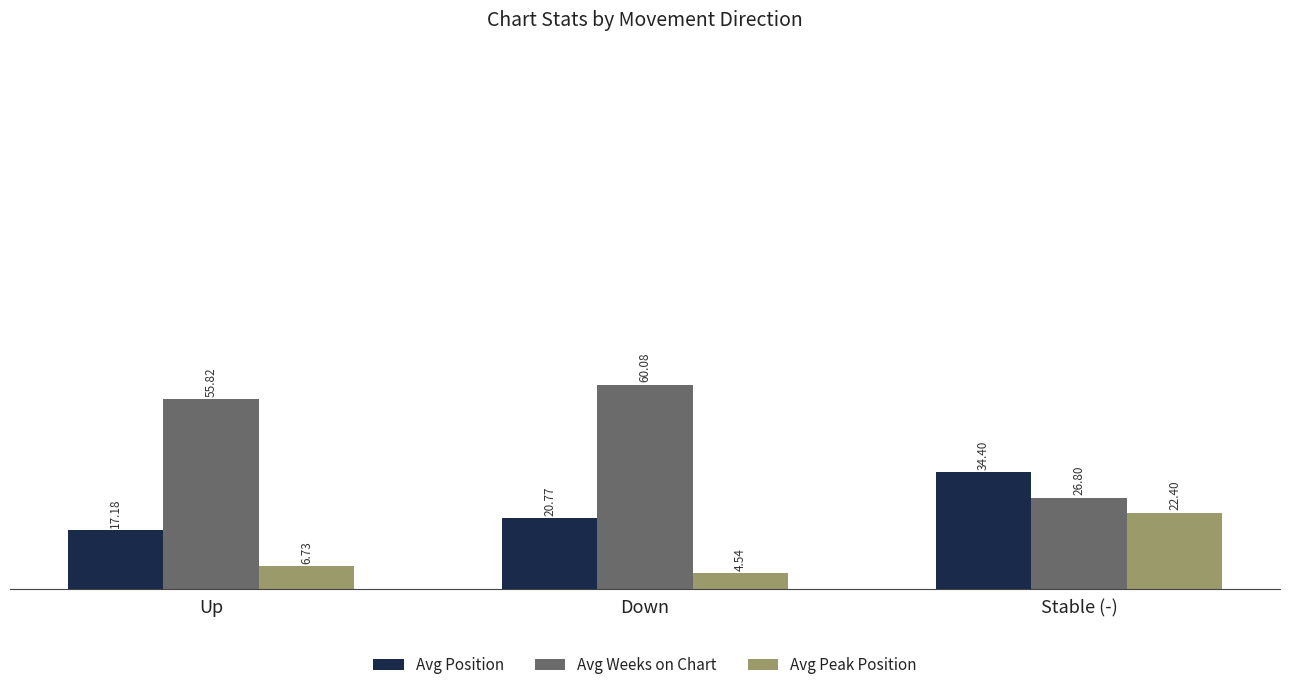

List the series in order of their overall mean, highest first.

Avg Weeks on Chart, Avg Position, Avg Peak Position